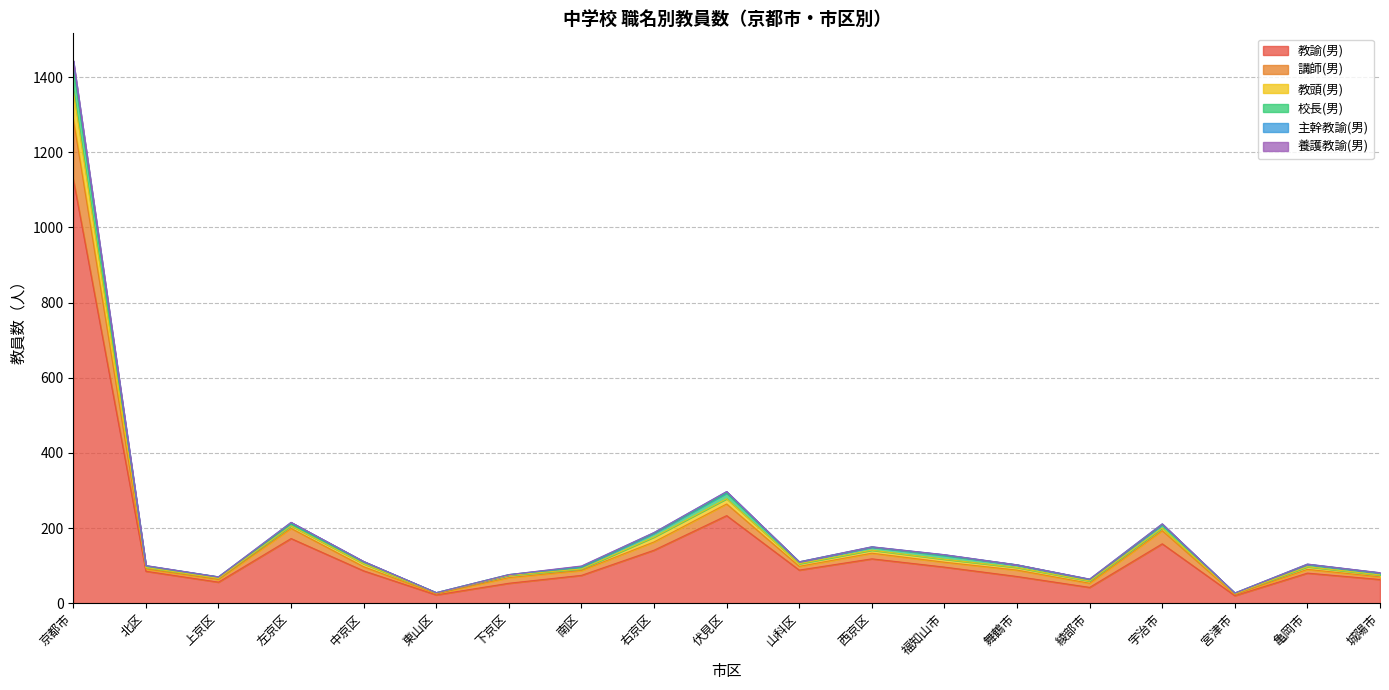

At which category is the sum across all series the highest?

京都市